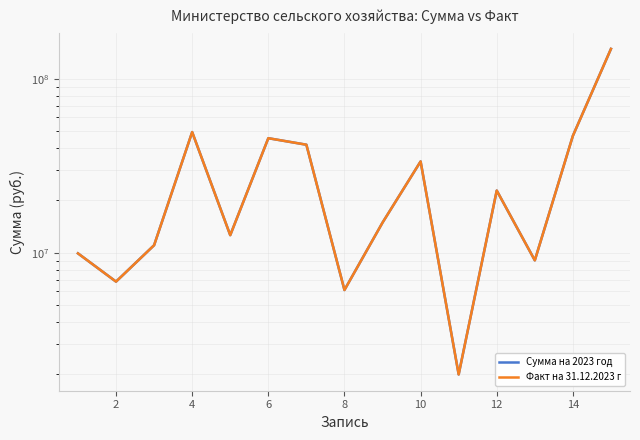

Which series has the largest range (max minus min)?

Сумма на 2023 год